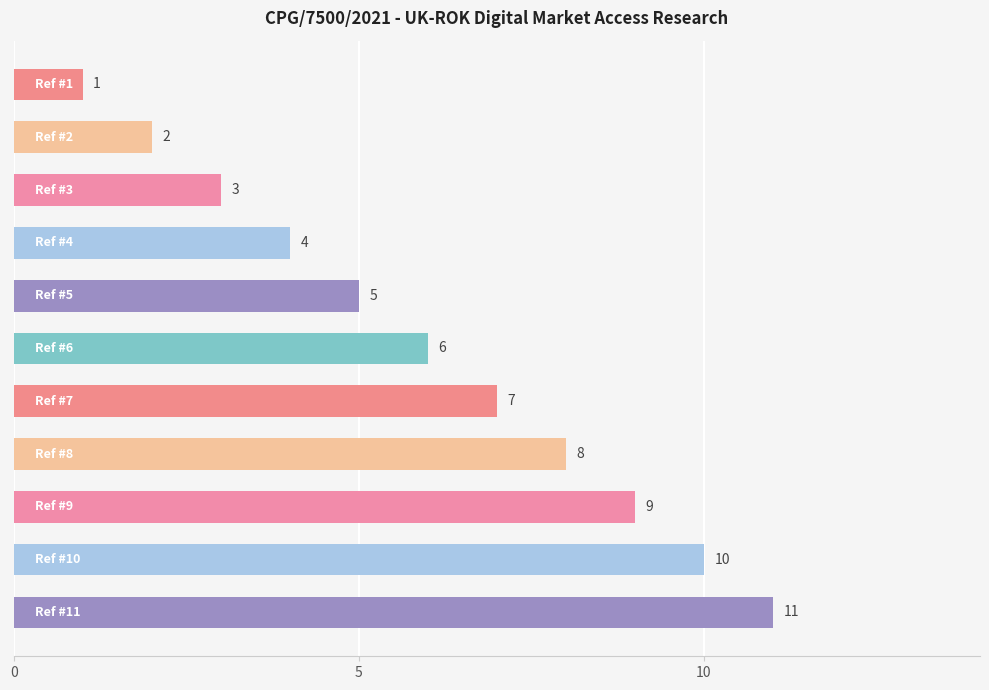

What is the value of the 6th bar from the top?

6